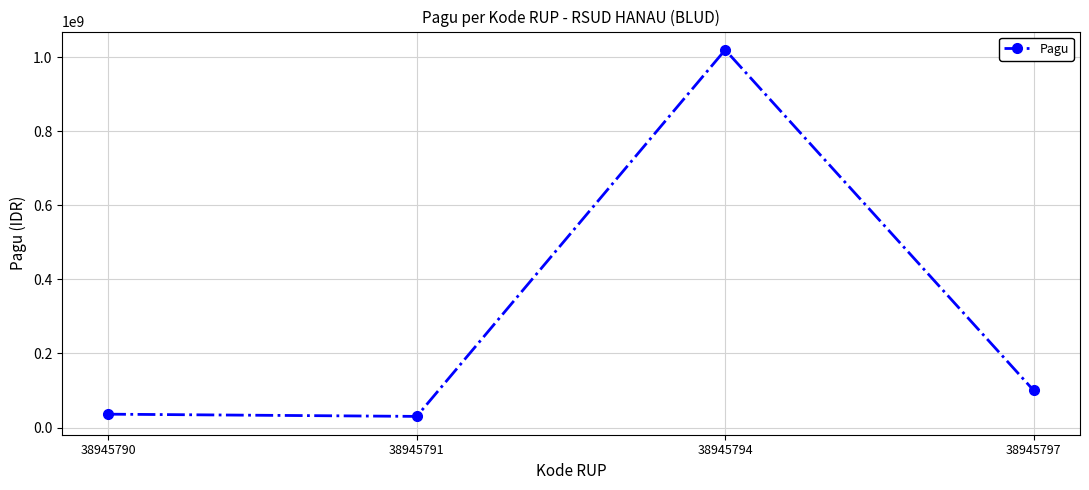

At which category does the chart reach its peak across all series?

38945794